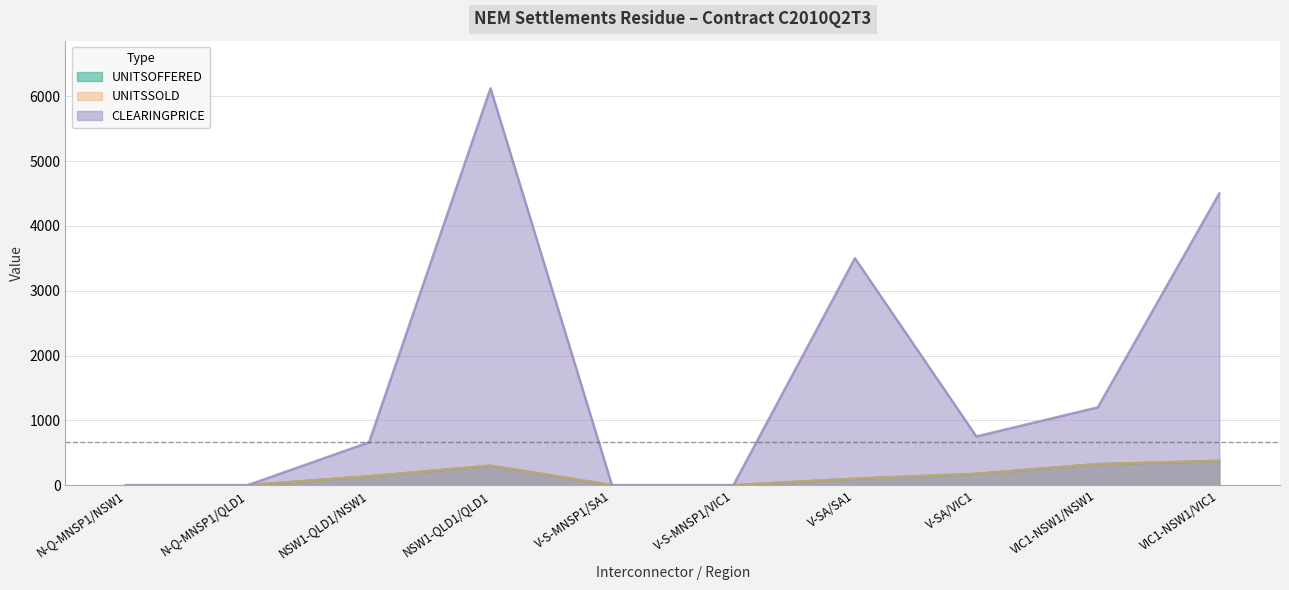

Which series has the largest range (max minus min)?

CLEARINGPRICE